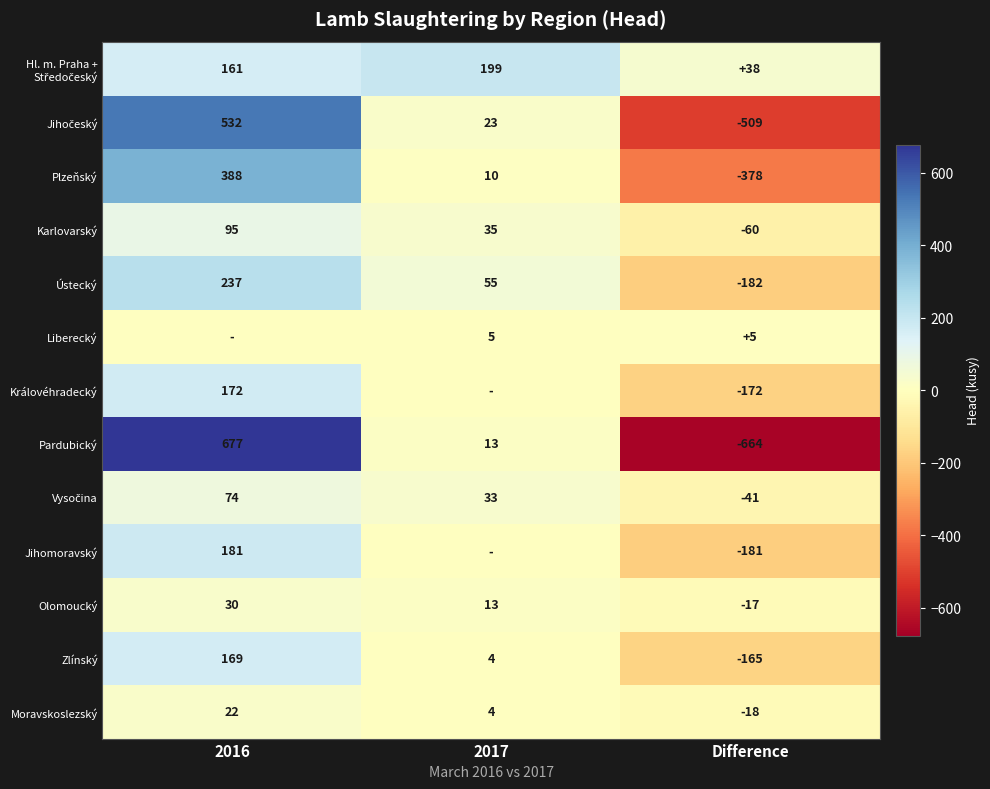

What is the difference between the maximum and minimum values in the Moravskoslezský series?

40